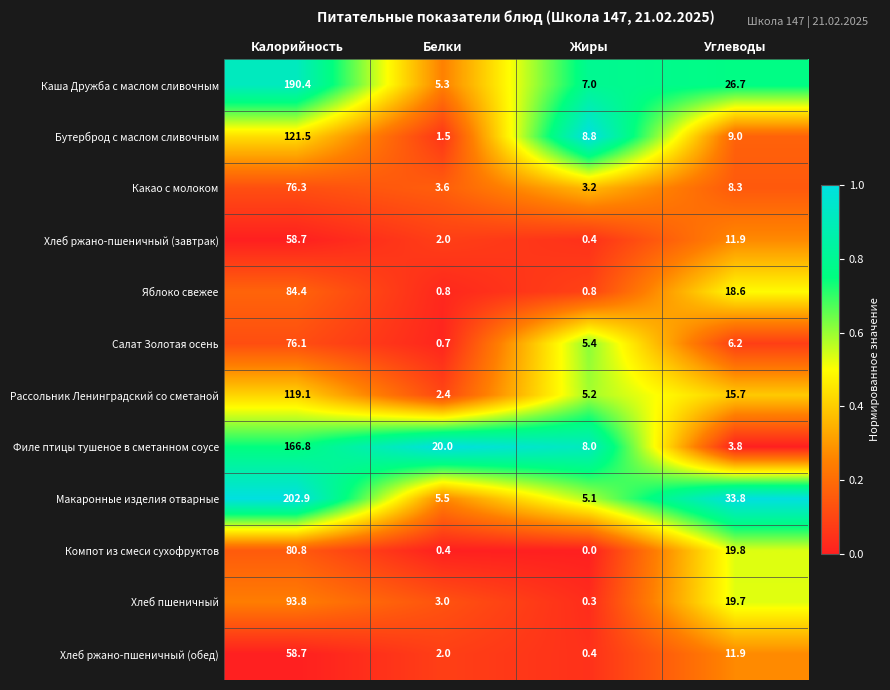

Which series has the largest total across all categories?

Макаронные изделия отварные